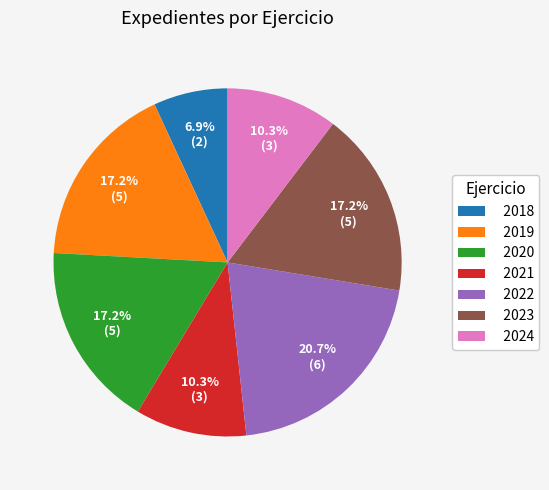

Which slice is the largest?

2022